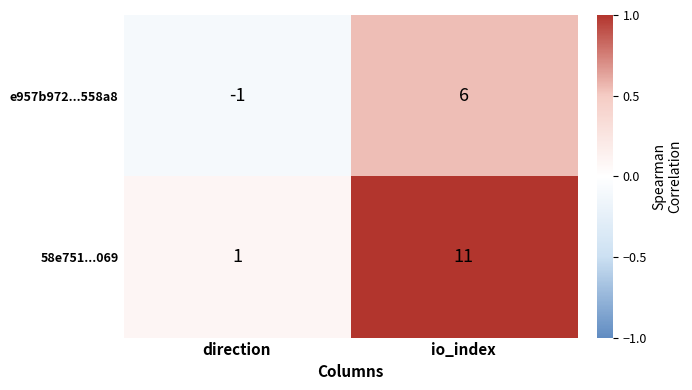

What is the sum of the 58e751...069 values at io_index and direction?

12